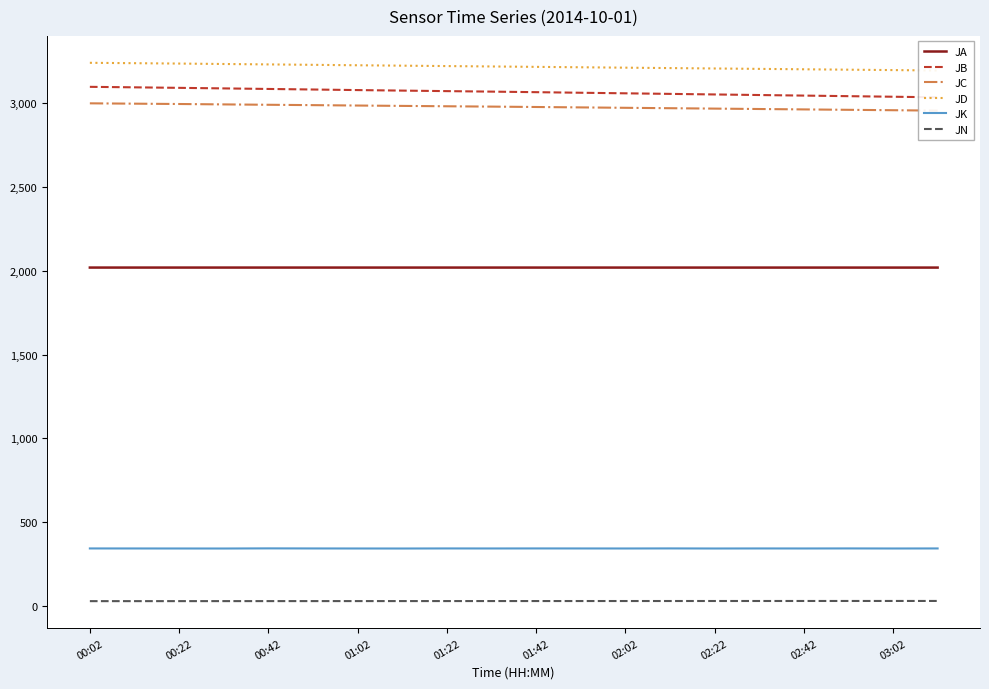

Reading left to right, extract all data points from this chart.

JA: 2019.0	2019.0	2019.0	2019.0	2019.0	2019.0	2019.0	2019.0	2019.0	2019.0	2019.0	2019.0	2018.9	2018.9	2018.9	2018.9	2018.9	2018.9	2018.9	2018.9
JB: 3096.7	3093.8	3090.7	3087.4	3084.1	3080.8	3077.4	3074.3	3071.2	3068.2	3064.9	3061.5	3058.1	3054.7	3051.3	3047.9	3044.5	3041.1	3037.7	3034.3
JC: 2998.4	2996.3	2994.4	2992.0	2989.8	2987.6	2985.2	2983.0	2980.8	2978.8	2976.5	2974.1	2971.7	2969.3	2966.9	2964.5	2962.1	2959.7	2957.3	2954.9
JD: 3240.0	3237.8	3235.5	3232.9	3230.5	3228.0	3225.3	3223.0	3220.5	3218.2	3215.8	3213.4	3211.0	3208.6	3206.2	3203.8	3201.4	3199.0	3196.6	3194.2
JK: 344.1	343.9	343.8	343.6	344.4	344.0	343.8	343.6	344.1	343.9	344.1	343.9	343.8	344.2	343.7	344.0	343.9	344.1	343.8	344.1
JN: 29.8	29.8	29.9	29.9	30.0	30.1	30.1	30.2	30.2	30.3	30.3	30.4	30.5	30.5	30.6	30.6	30.7	30.8	30.8	30.9